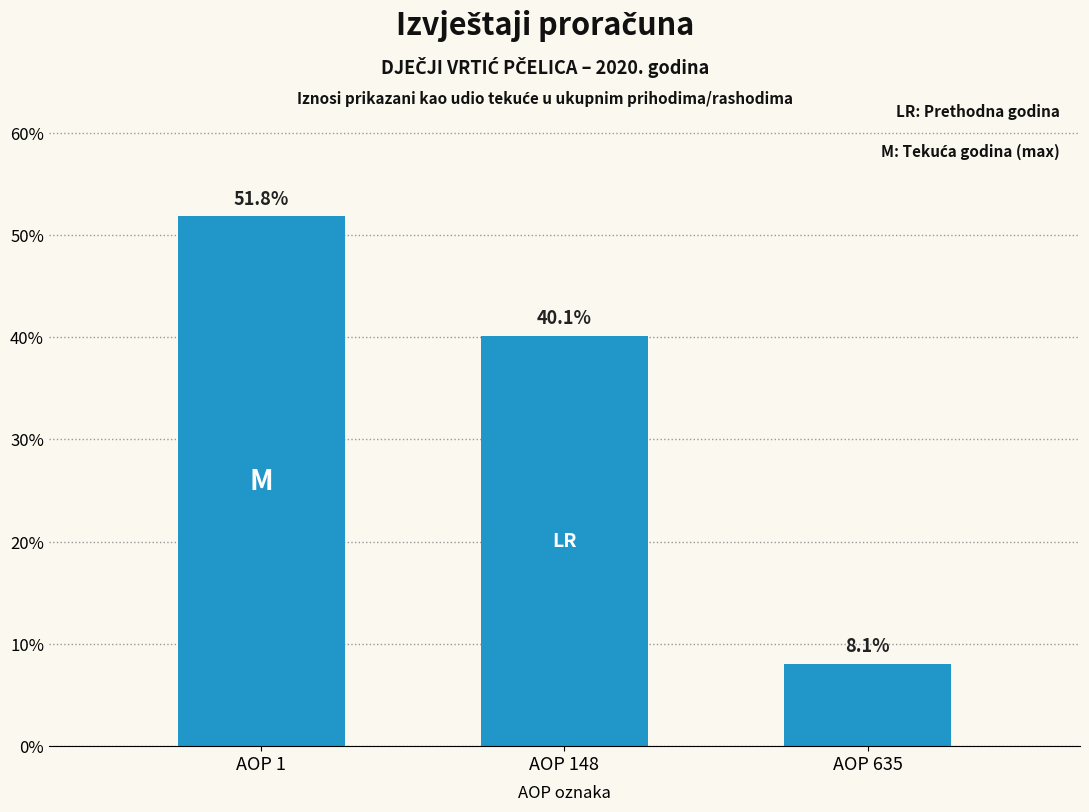

Reading left to right, transcribe all the data shown in this chart.

AOP 1=51.8	AOP 148=40.1	AOP 635=8.1